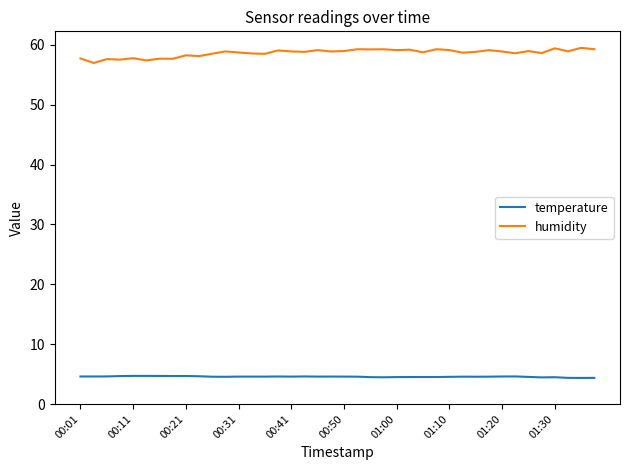

Rank the series by their average value, from lowest to highest.

temperature, humidity